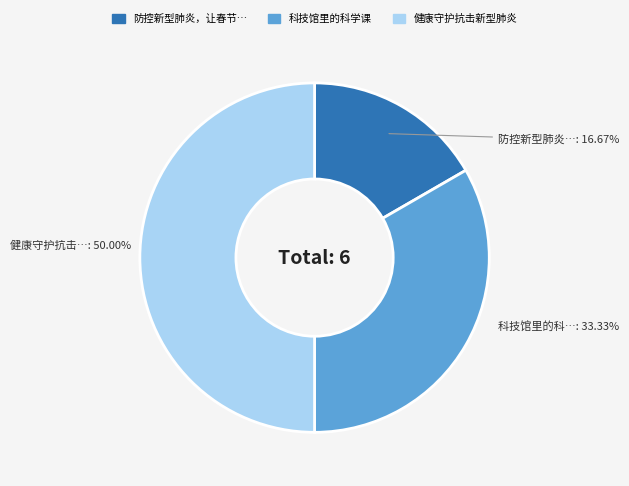

How many segments does this pie chart have?

3